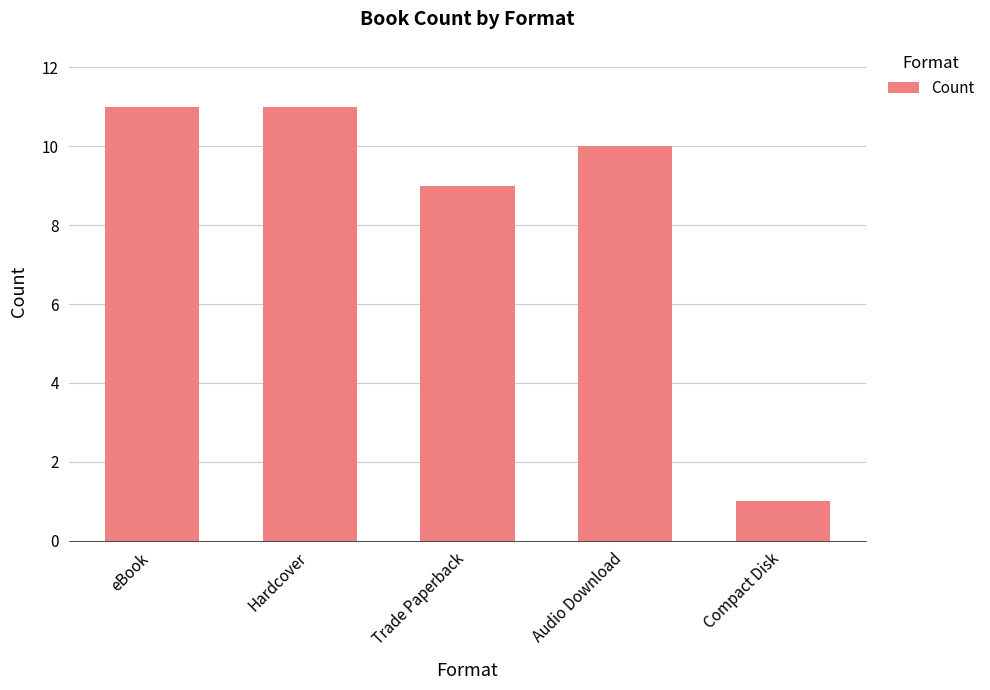

Which category has the lowest value across all series?

Compact Disk